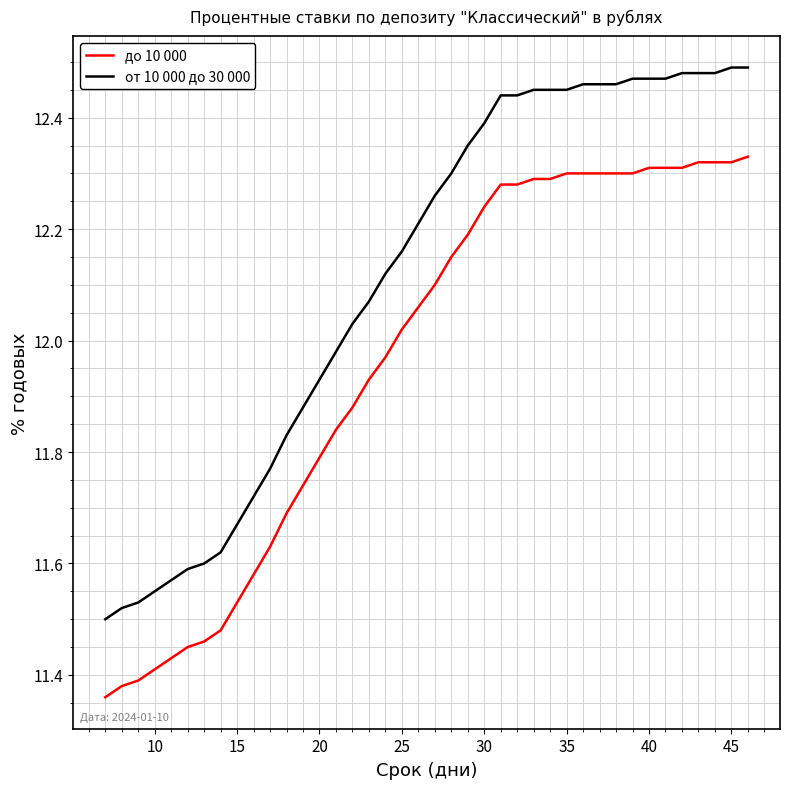

True or false: от 10 000 до 30 000 and до 10 000 cross at least once.

False